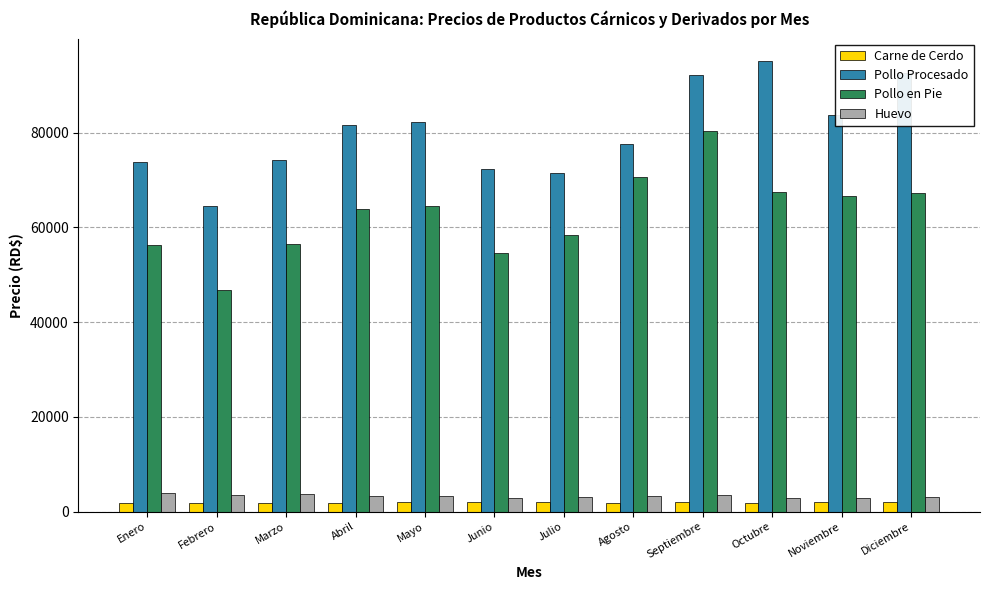

At which category is the sum across all series the highest?

Septiembre